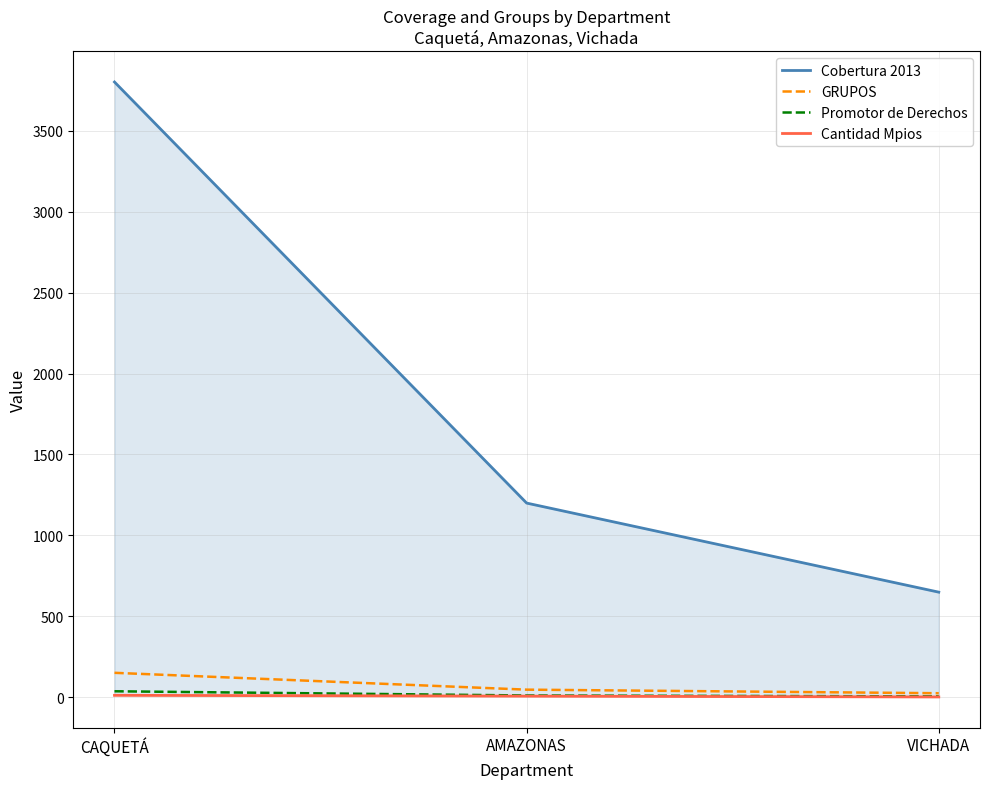

At which label does GRUPOS reach its peak?

CAQUETÁ